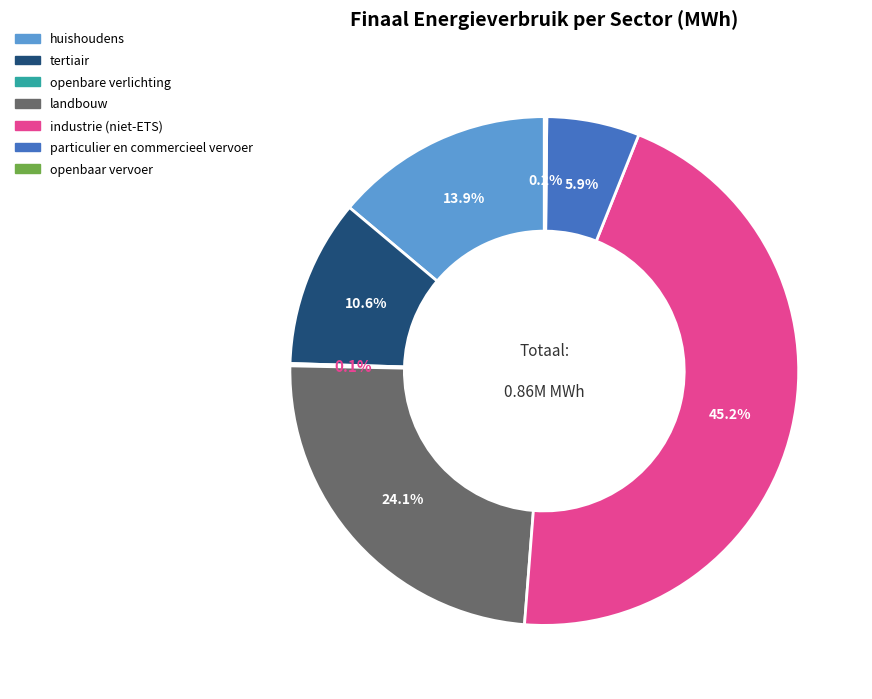

Combined, what portion of the pie is industrie (niet-ETS) and particulier en commercieel vervoer?

51.1%